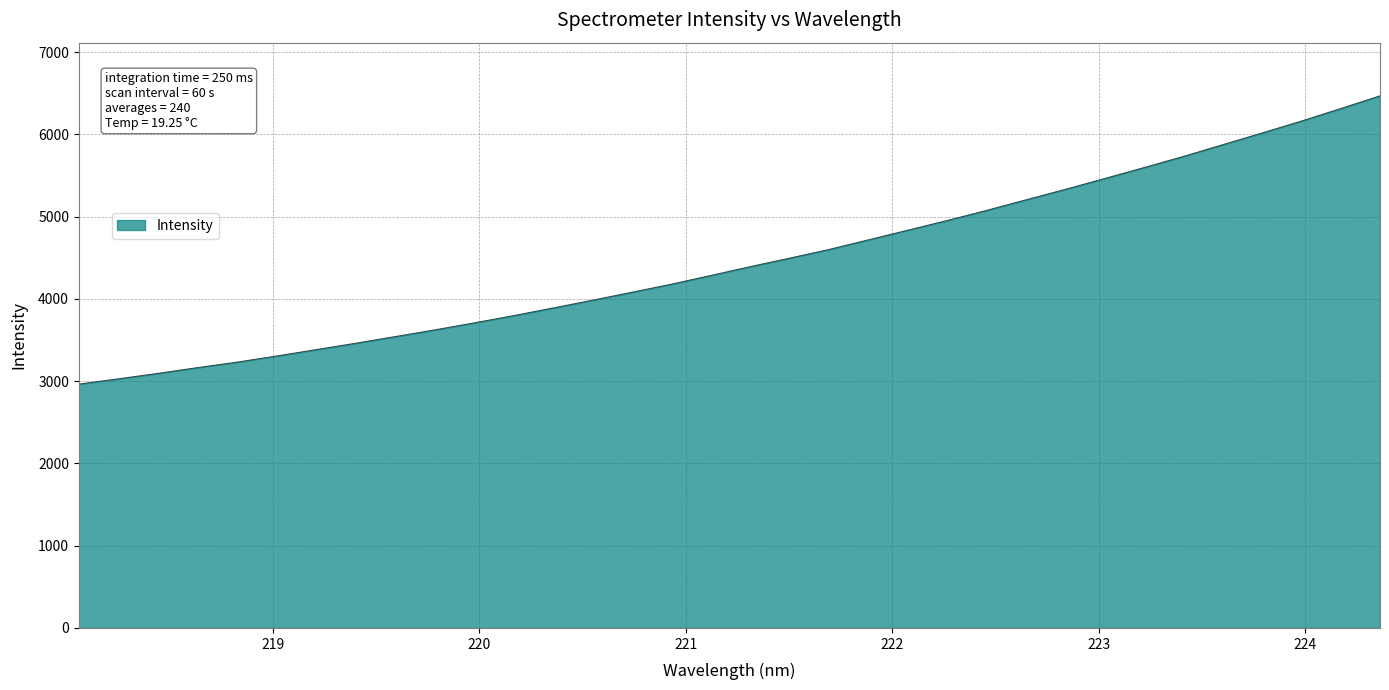

What is the sum of all values?

151919.4